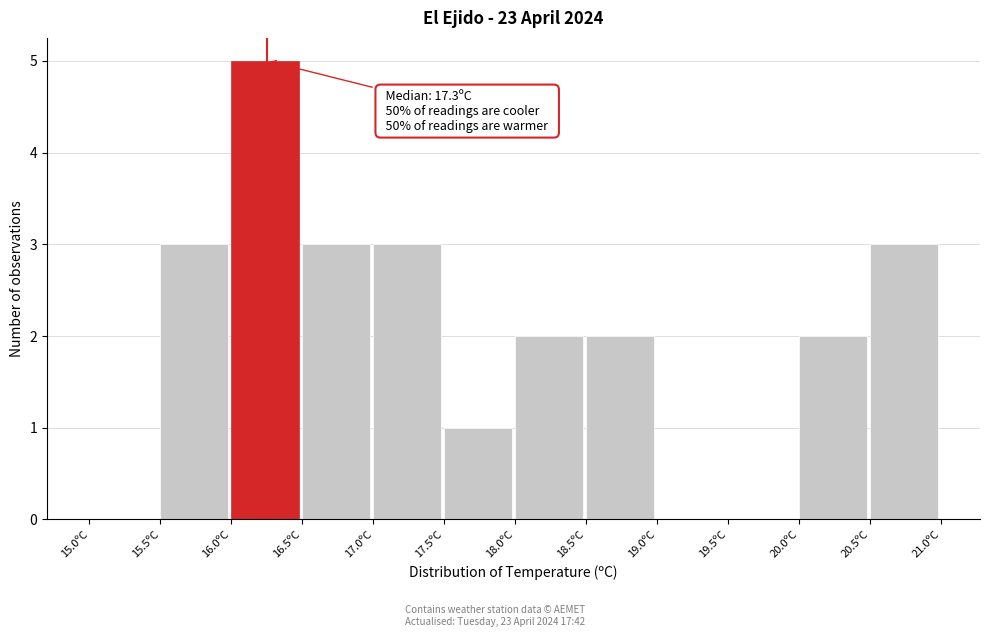

Over which range of the x-axis is the bar tallest?

16.0 to 16.5